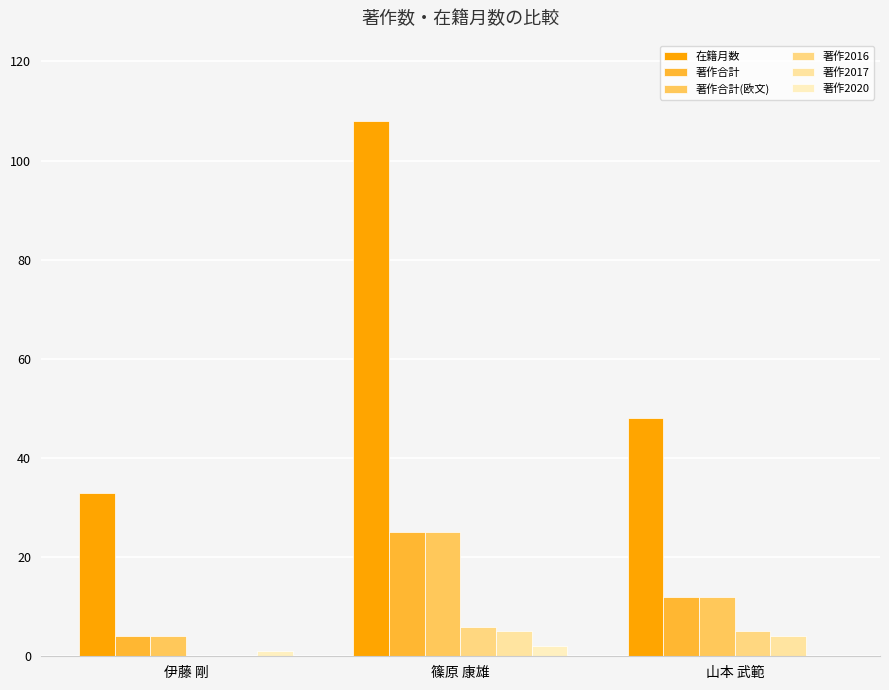

Which category has the highest value across all series?

篠原 康雄